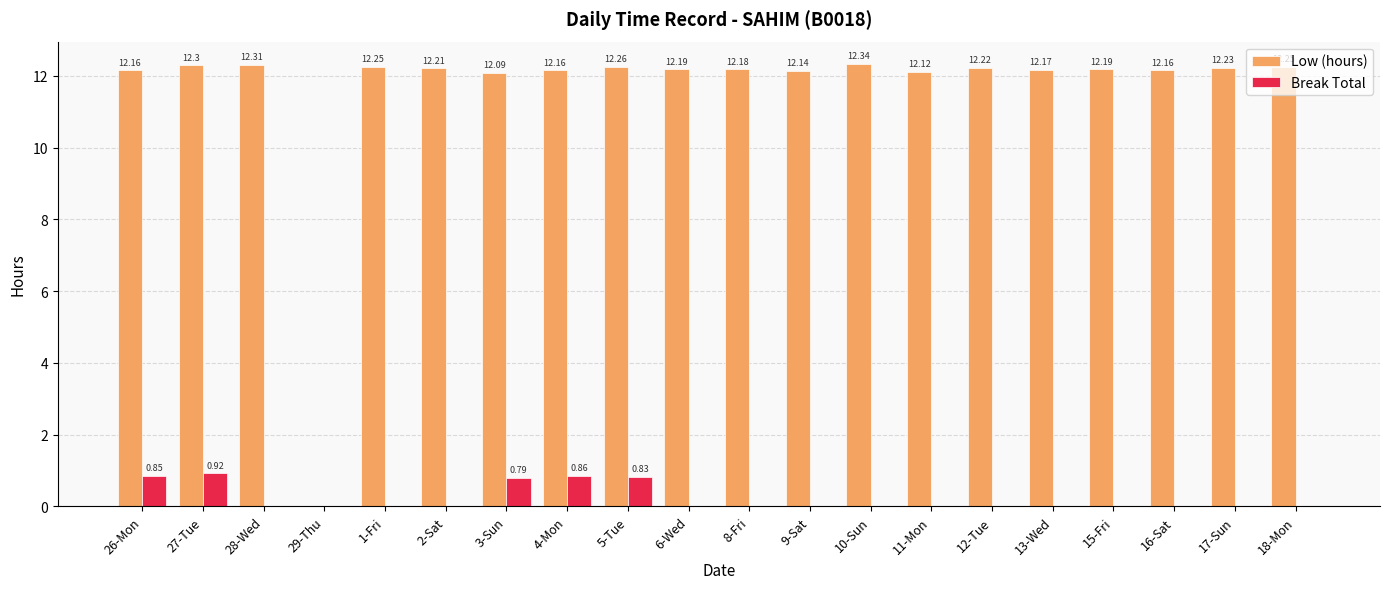

Is the value of Break Total at 27-Tue greater than the value of Low (hours) at 2-Sat?

No